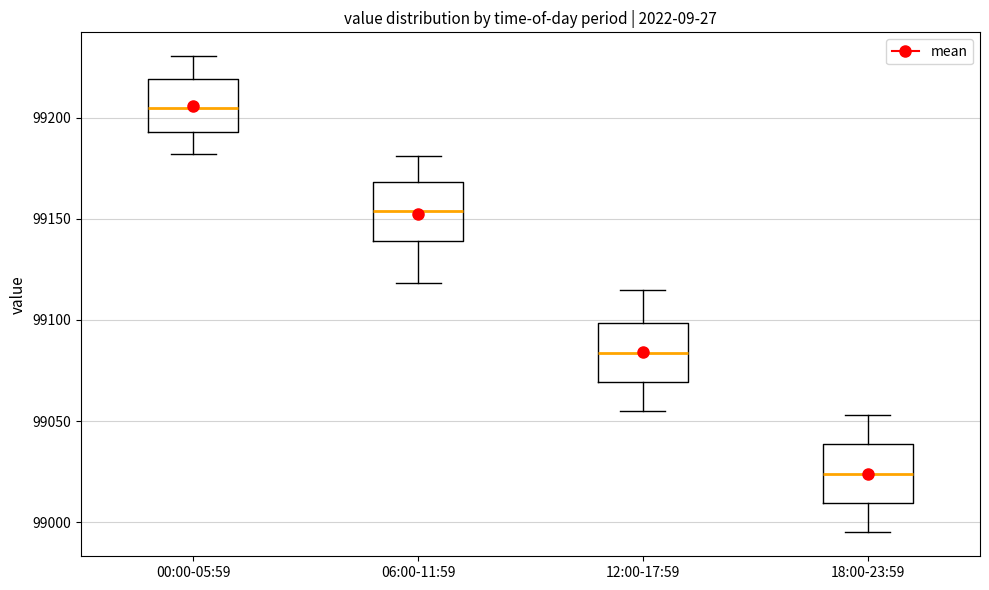

Which box has the highest median line?

00:00-05:59